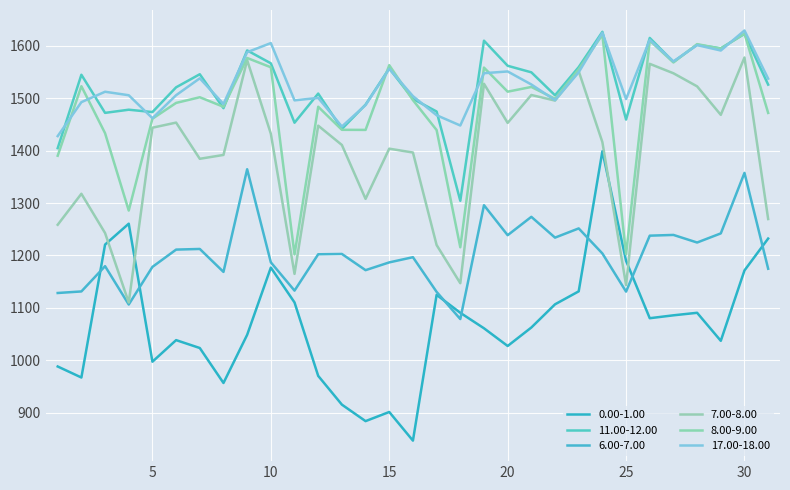

What is the minimum value for 11.00-12.00?

1304.3